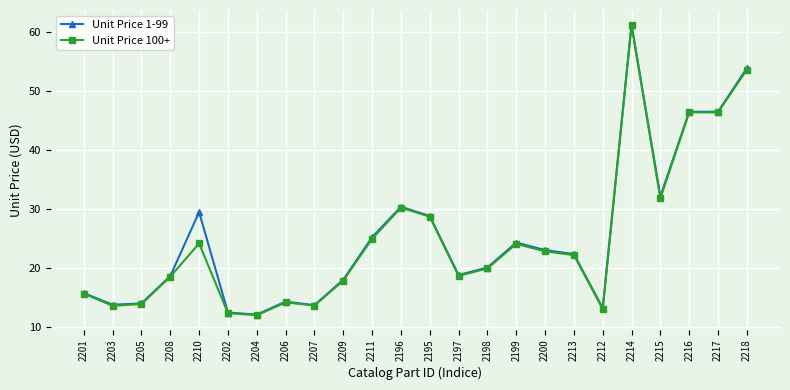

What is the difference between the highest and lowest values at 2205?

0.1